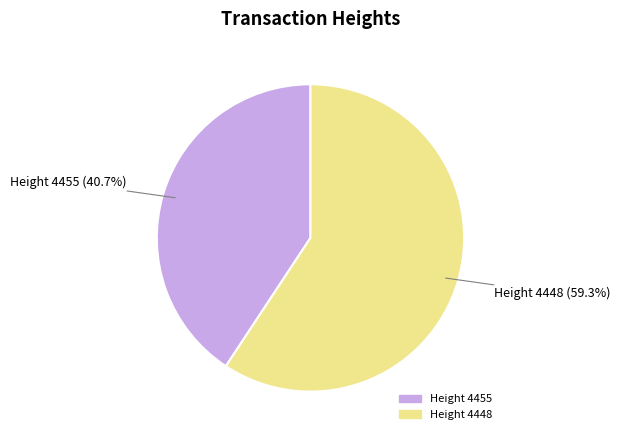

Is there any slice that represents more than half of the pie?

Yes